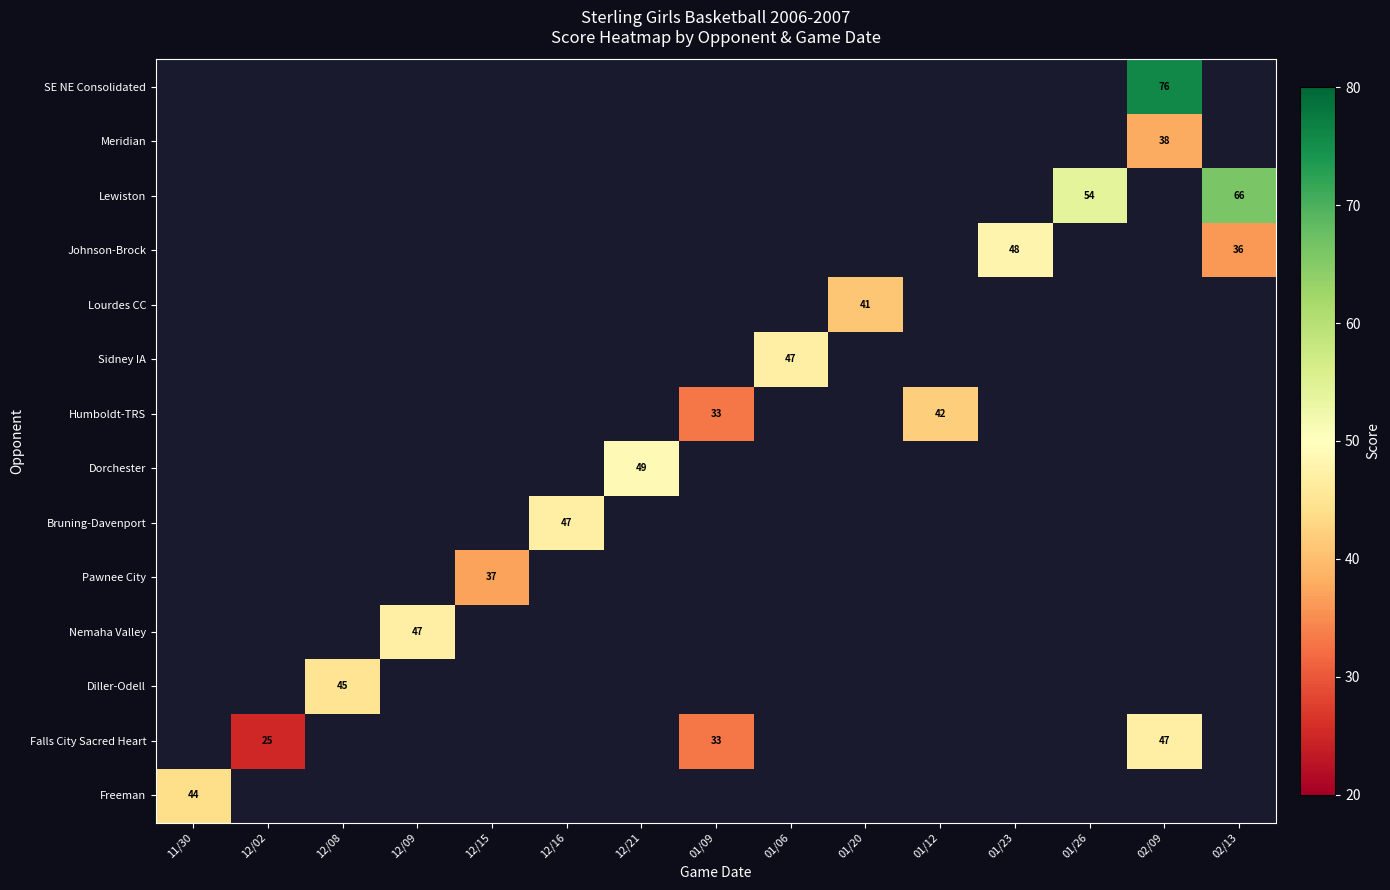

Is it true that Humboldt-TRS equals 60 at 01/12?

False